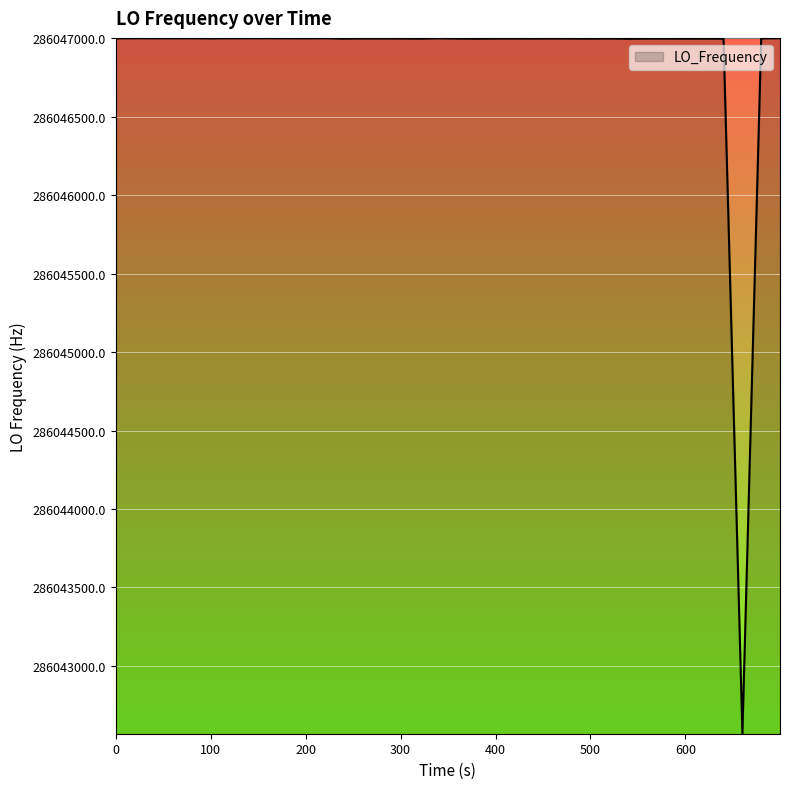

What is the maximum value shown in the chart?

286047001.0